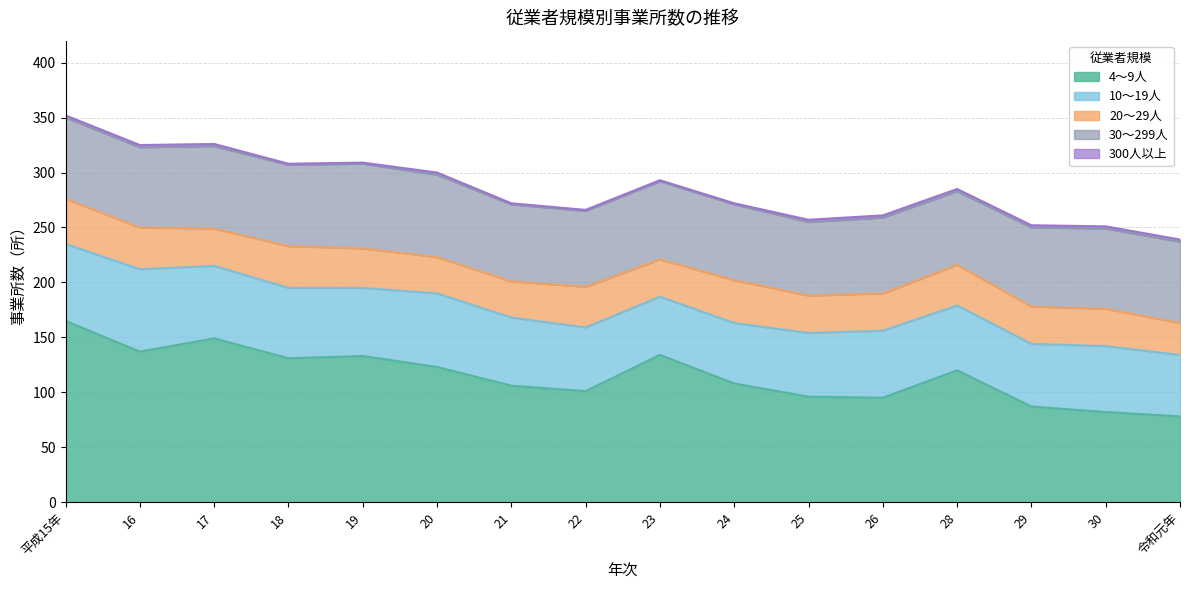

Reading right to left, list all the values displayed in this chart.

4～9人: 78	82	87	120	95	96	108	134	101	106	123	133	131	149	137	165
10～19人: 56	60	57	59	61	58	55	53	58	62	67	62	64	66	75	70
20～29人: 29	34	34	37	34	34	39	34	37	33	33	36	38	34	38	41
30～299人: 74	73	72	67	69	67	69	71	69	70	75	77	74	75	73	74
300人以上: 2	2	2	2	2	2	1	1	1	1	2	1	1	2	2	2